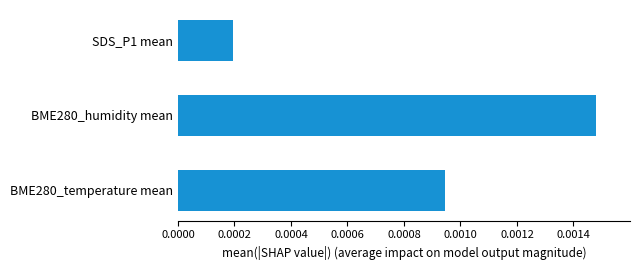

At which label is the value closest to 0?

SDS_P1 mean